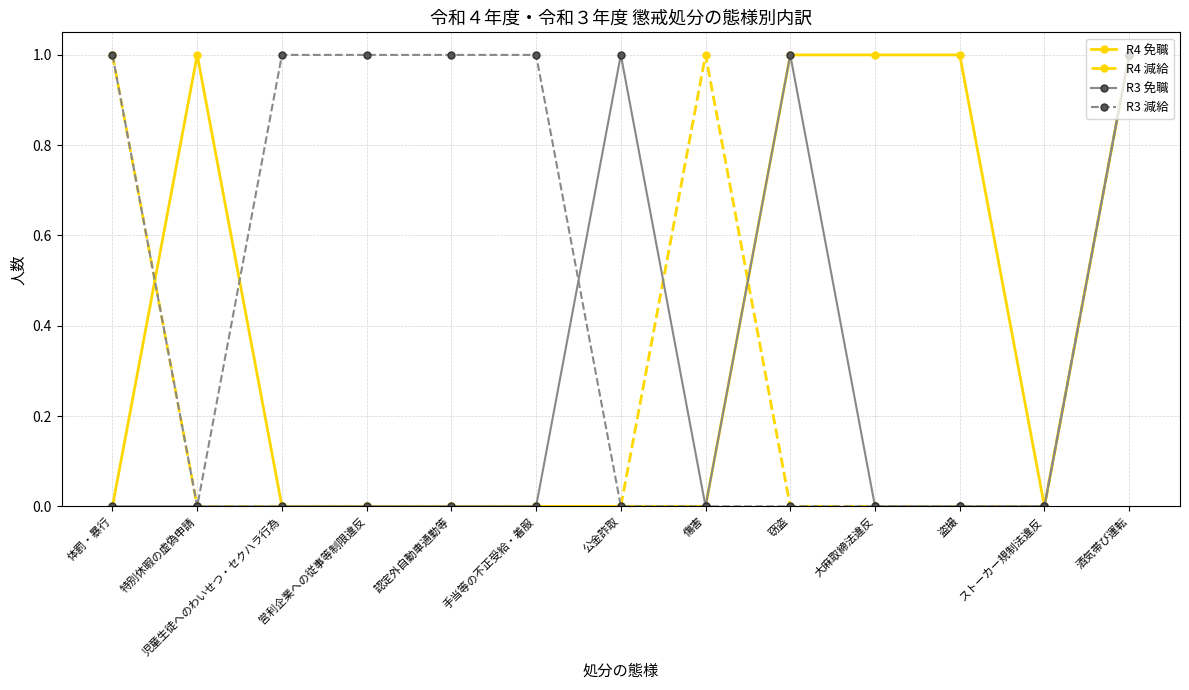

True or false: R3 免職 has more than 1 interior local peaks.

True